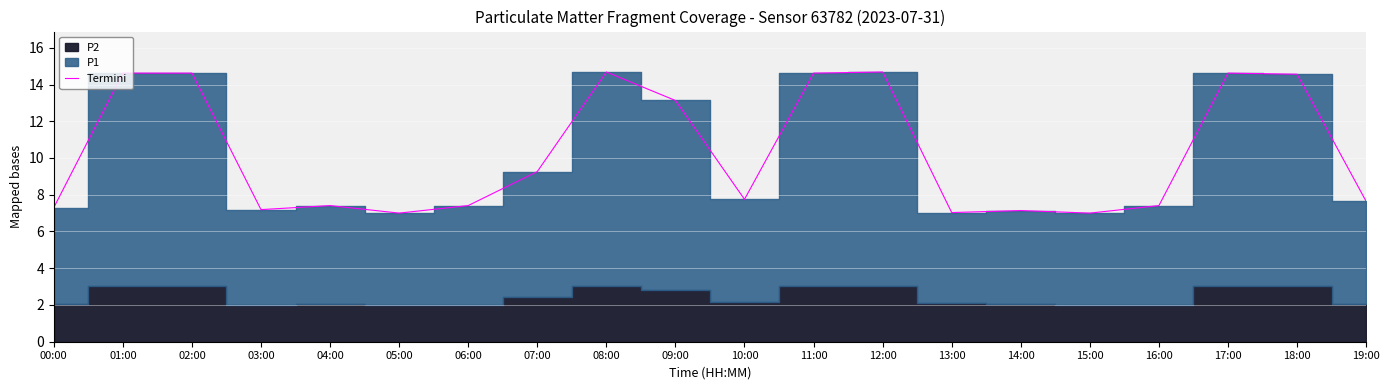

Reading right to left, transcribe all the data shown in this chart.

19:00=7.6	18:00=14.6	17:00=14.6	16:00=7.4	15:00=7.0	14:00=7.1	13:00=7.0	12:00=14.7	11:00=14.6	10:00=7.8	09:00=13.1	08:00=14.7	07:00=9.3	06:00=7.4	05:00=7.0	04:00=7.4	03:00=7.2	02:00=14.6	01:00=14.6	00:00=7.3